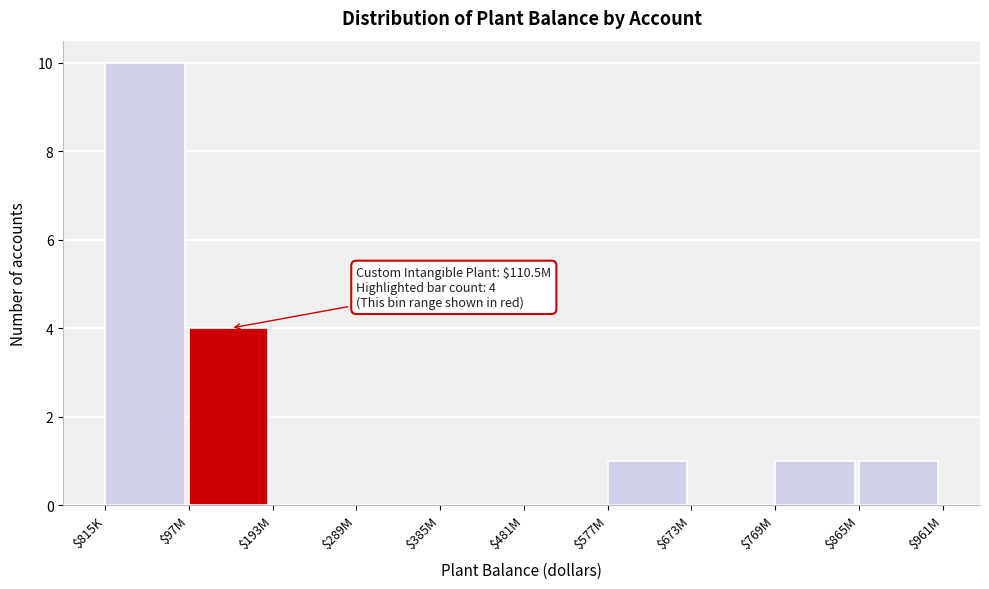

Which category has the highest value across all series?

$815K